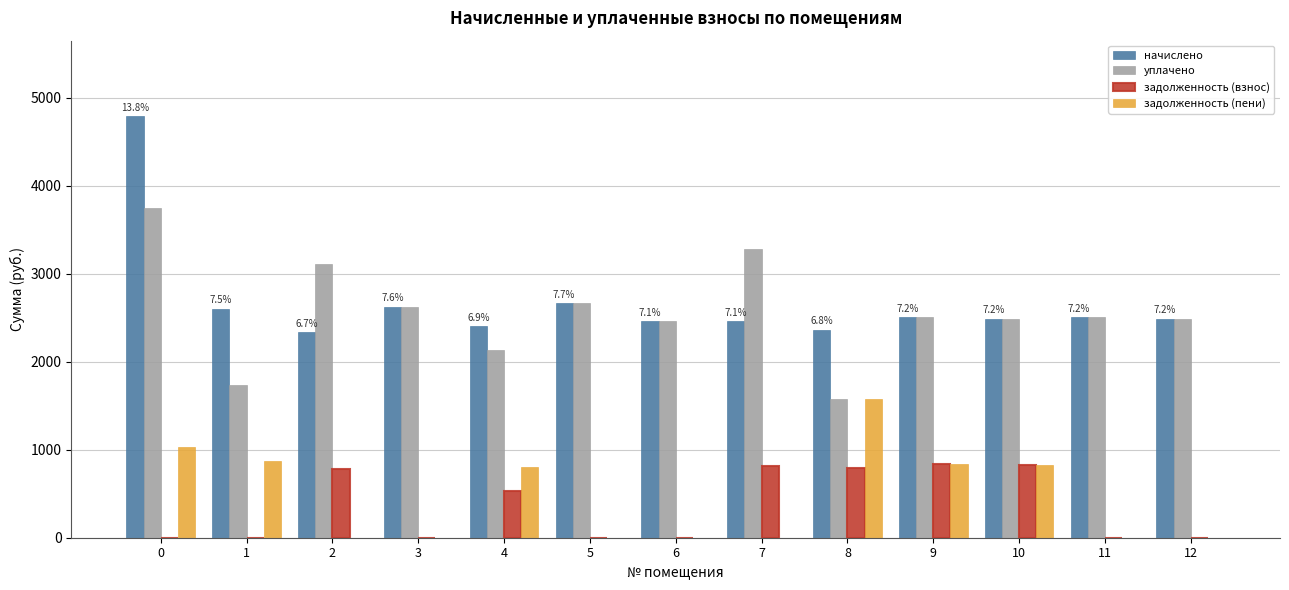

What is the sum of the уплачено values at 4 and 8?

3711.8